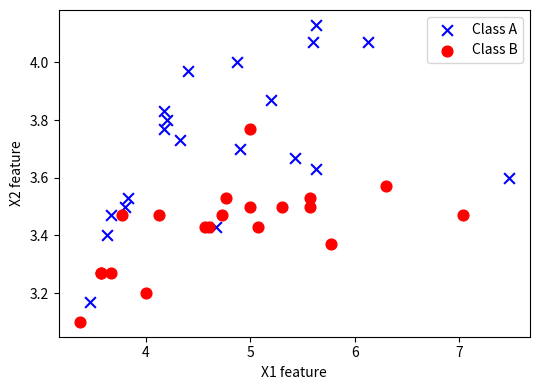

Which series reaches the maximum Y coordinate?

Class A